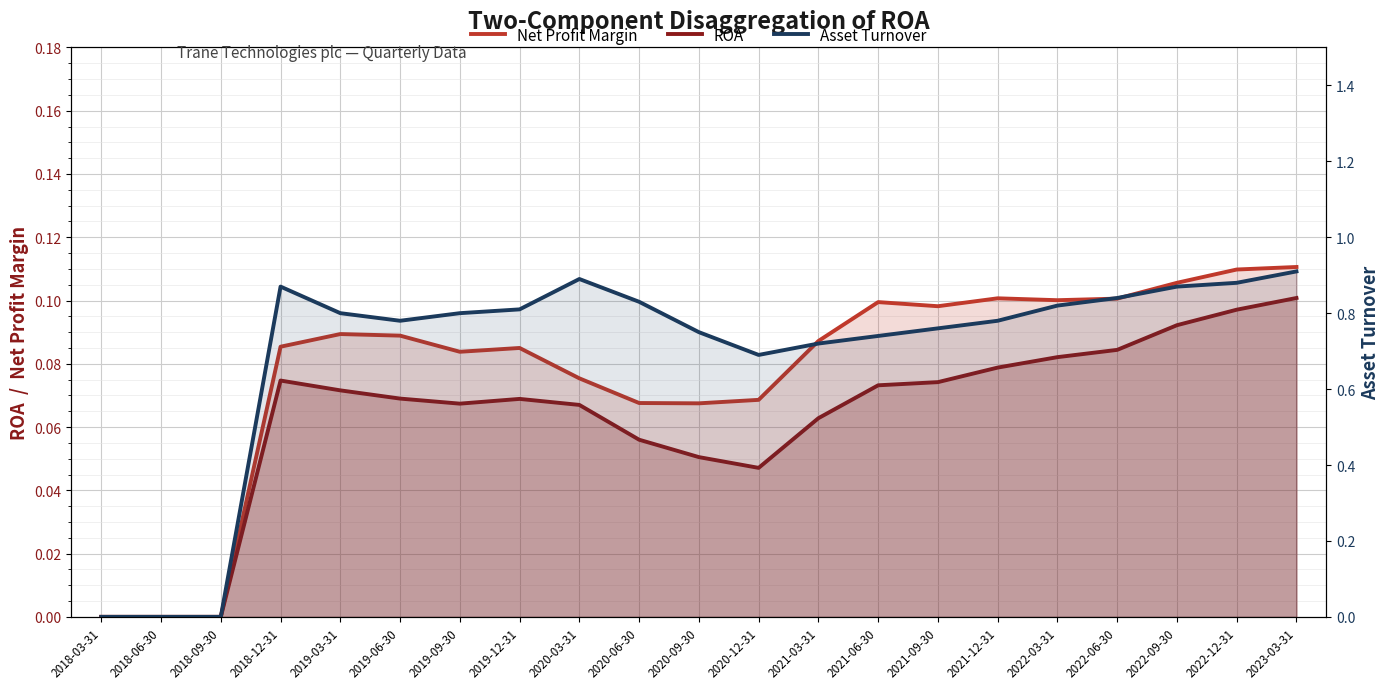

What is the value of the Net Profit Margin point at the 14th from the left?

0.1